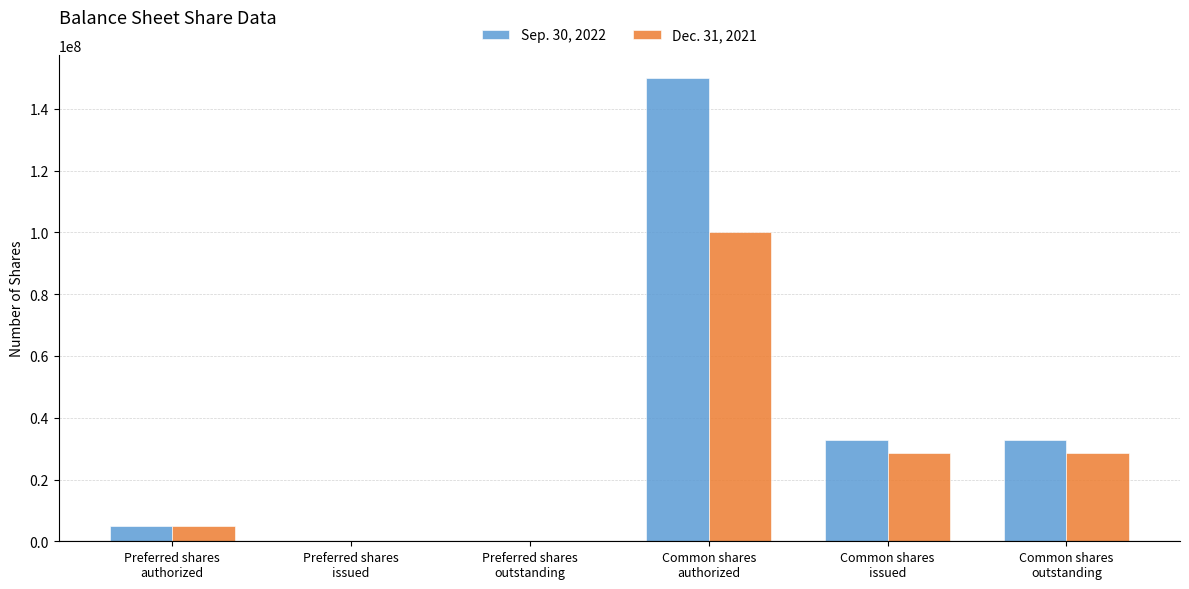

What is the greatest value displayed?

150000000